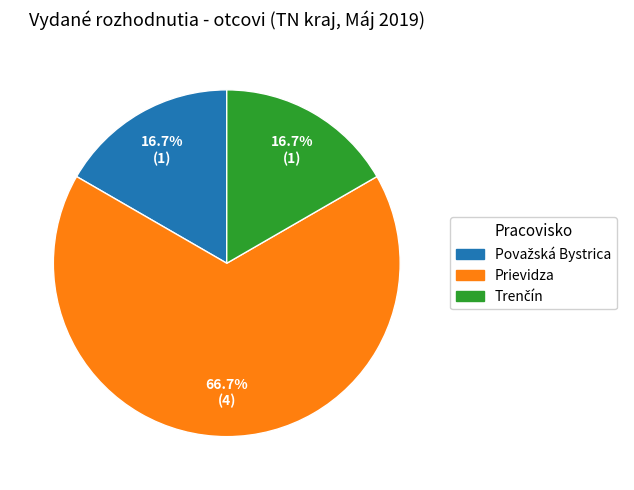

Is there any slice that represents more than half of the pie?

Yes